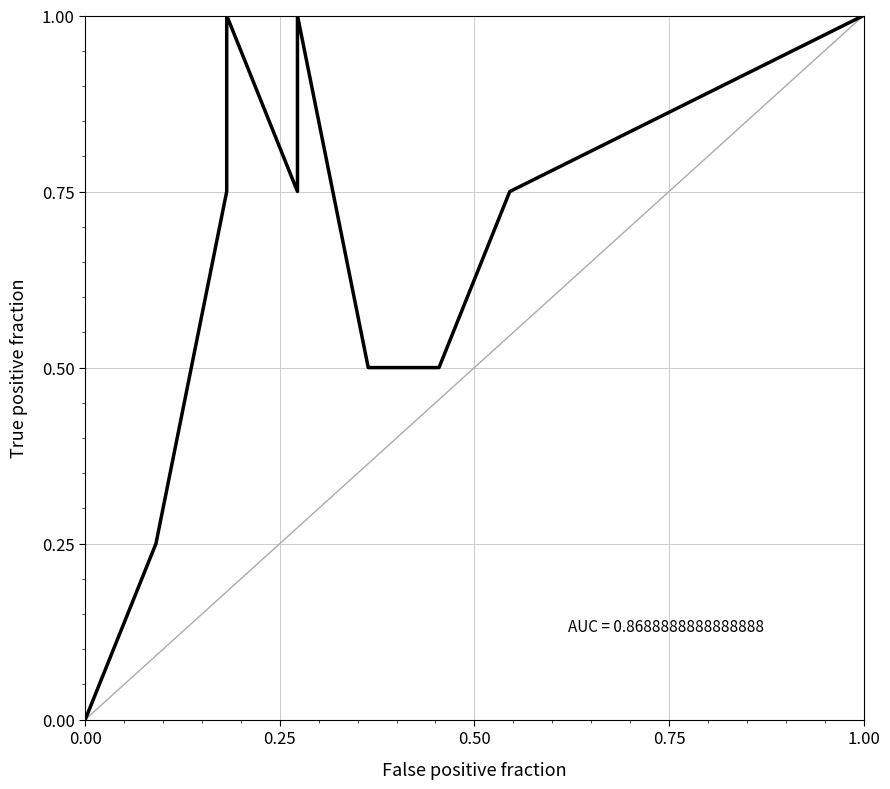

What is the greatest value displayed?

1.0